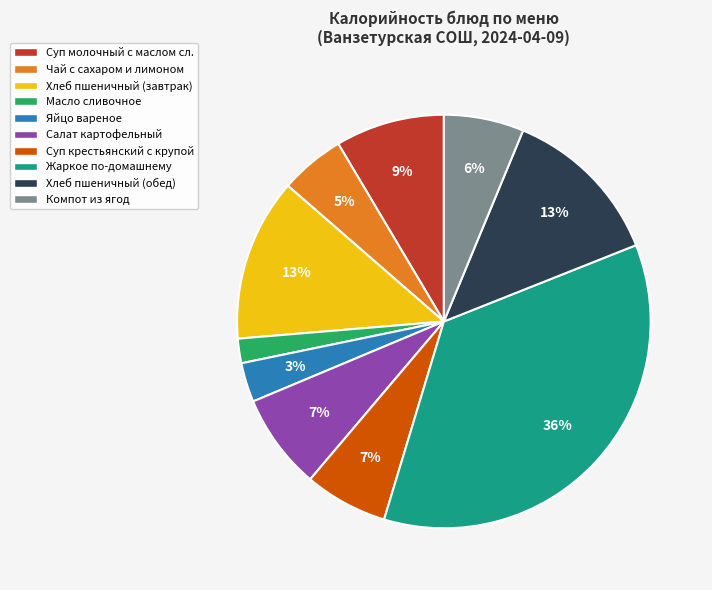

Which has a higher value, Жаркое по-домашнему or Салат картофельный?

Жаркое по-домашнему